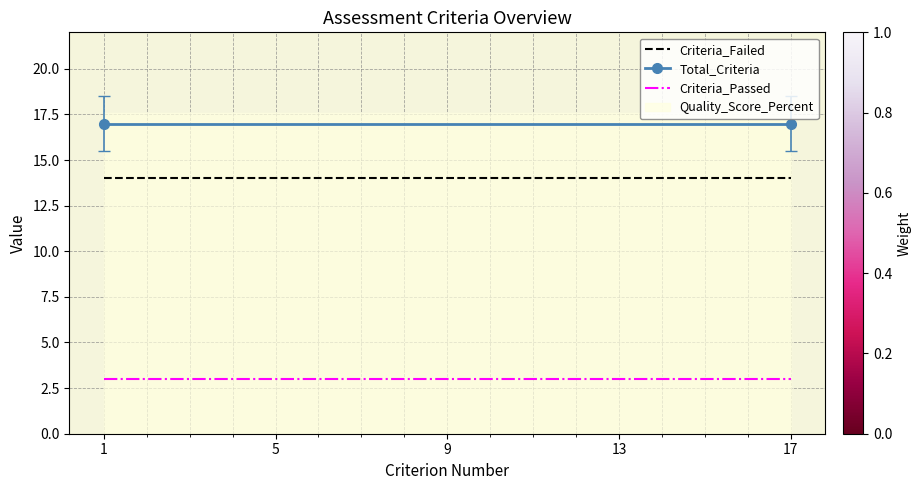

Which label corresponds to the largest value in the chart?

1